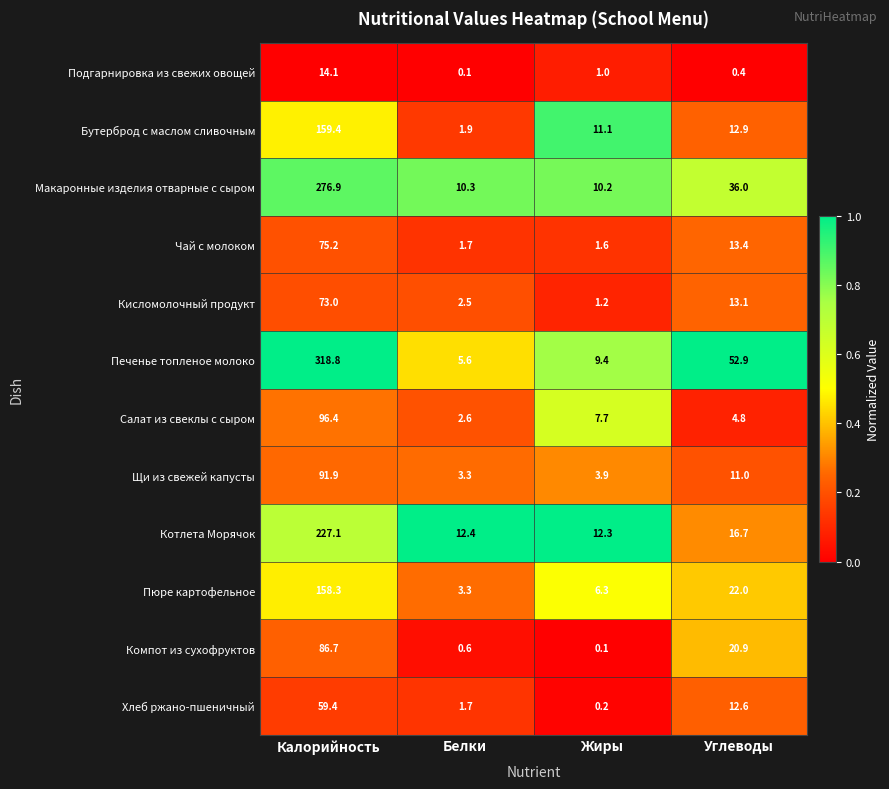

What is the difference between the maximum and second lowest values in the Пюре картофельное series?

152.0